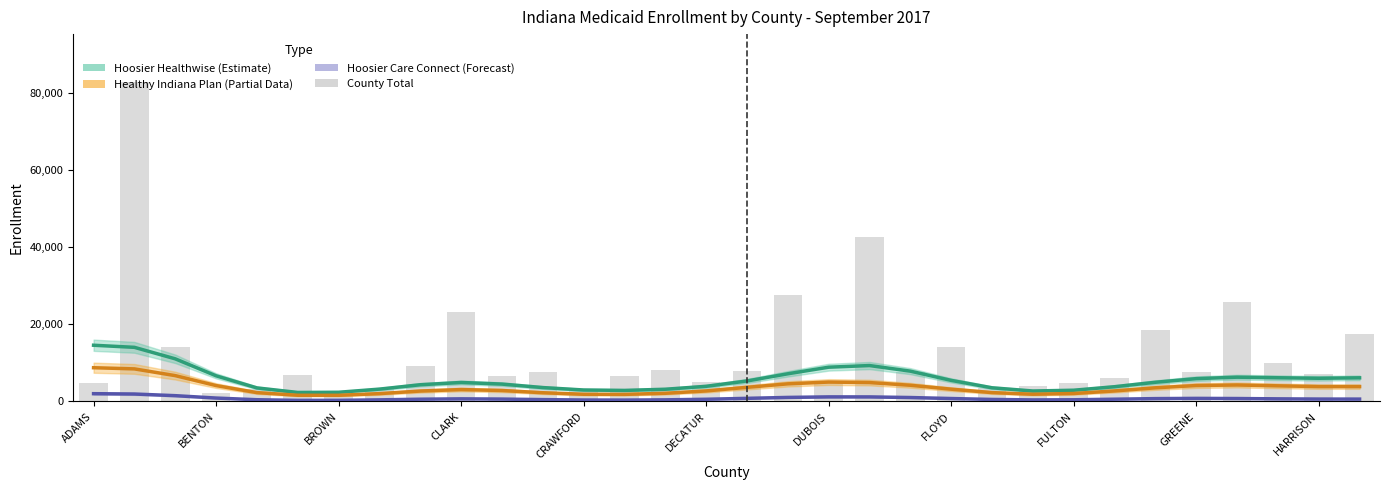

Which series has the largest total across all categories?

County Total